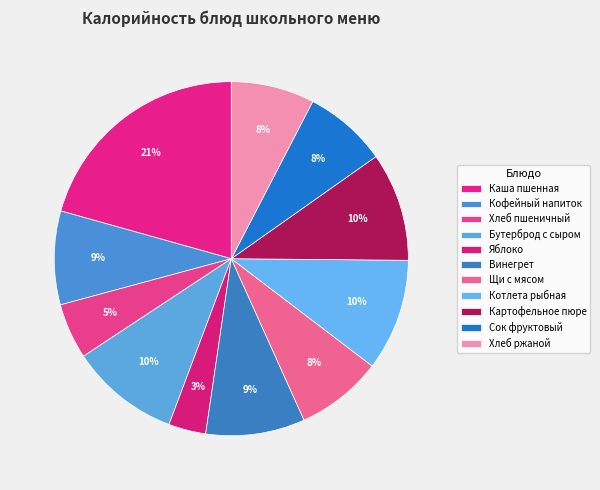

True or false: Щи с мясом accounts for 1% of the total.

False